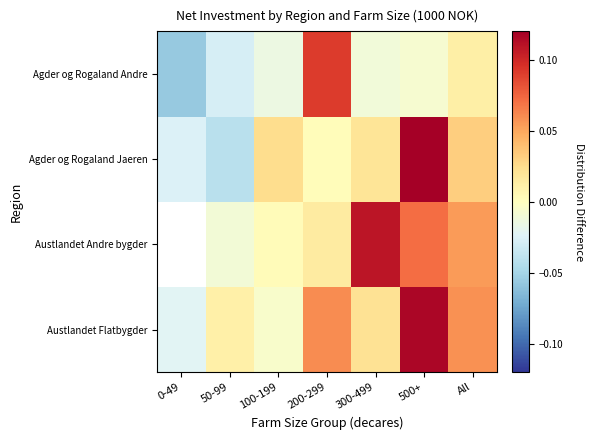

List the series in order of their peak value, highest first.

Austlandet Flatbygder, Austlandet Andre bygder, Agder og Rogaland Jaeren, Agder og Rogaland Andre